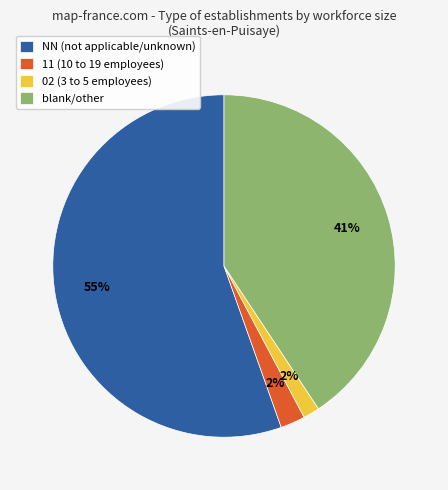

Is the sum of NN (not applicable/unknown) and blank/other greater than half?

Yes